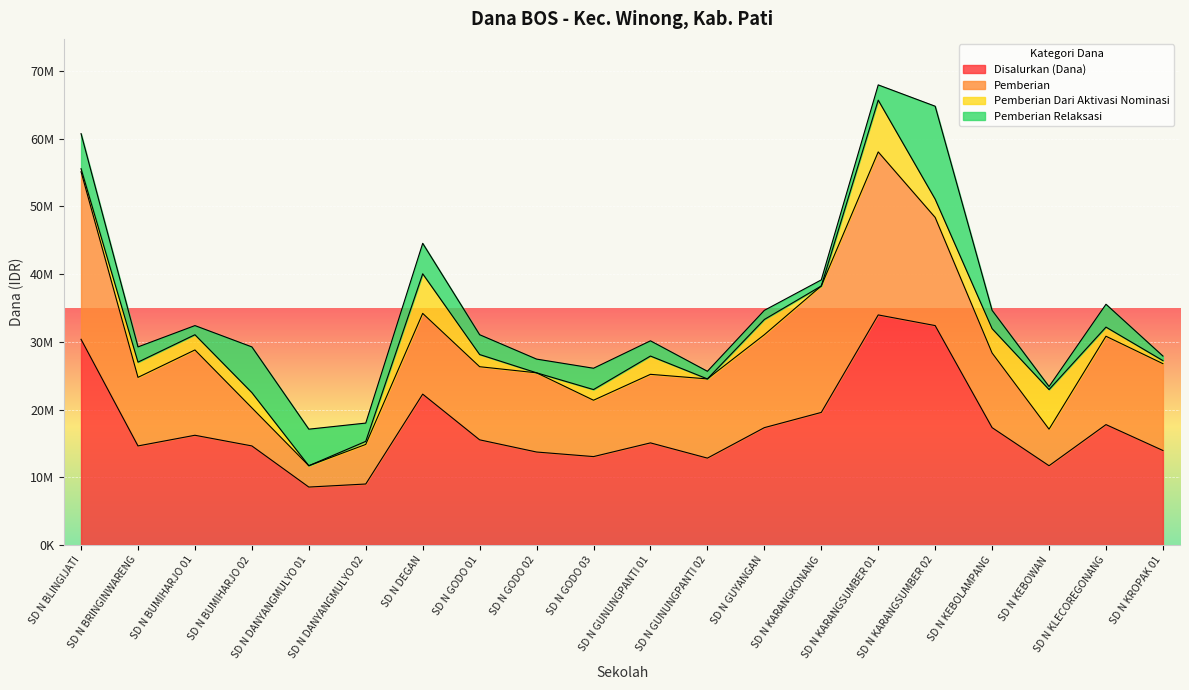

The value of Disalurkan (Dana) at SD N DANYANGMULYO 01 is 8550000. True or false?

True